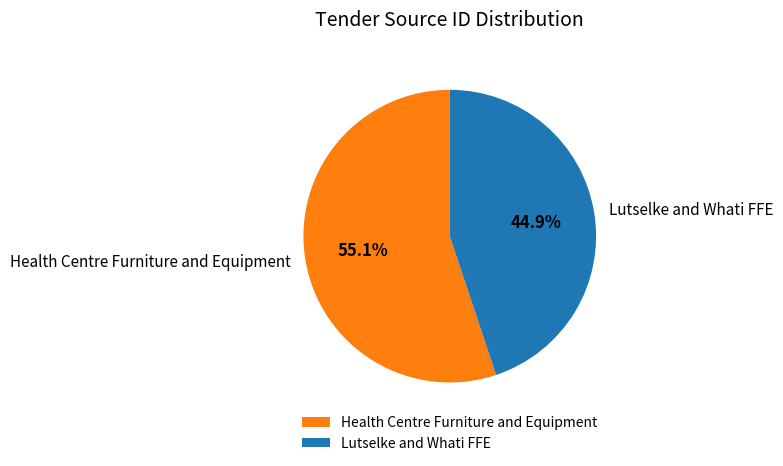

What percentage is NOT represented by Health Centre Furniture and Equipment?

44.9%